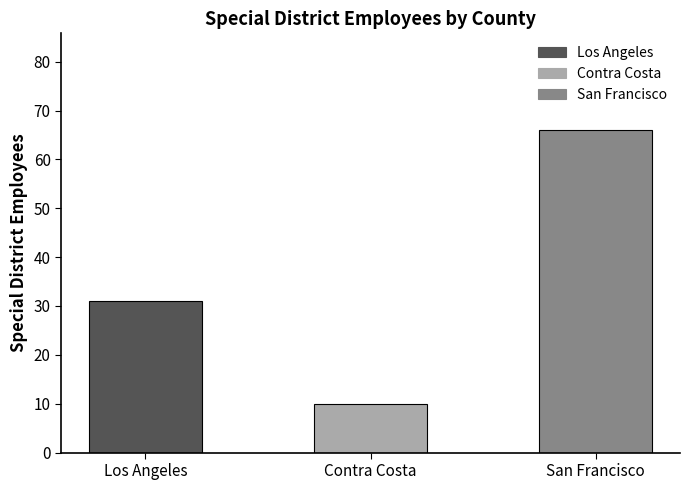

The value at San Francisco is 18. True or false?

False